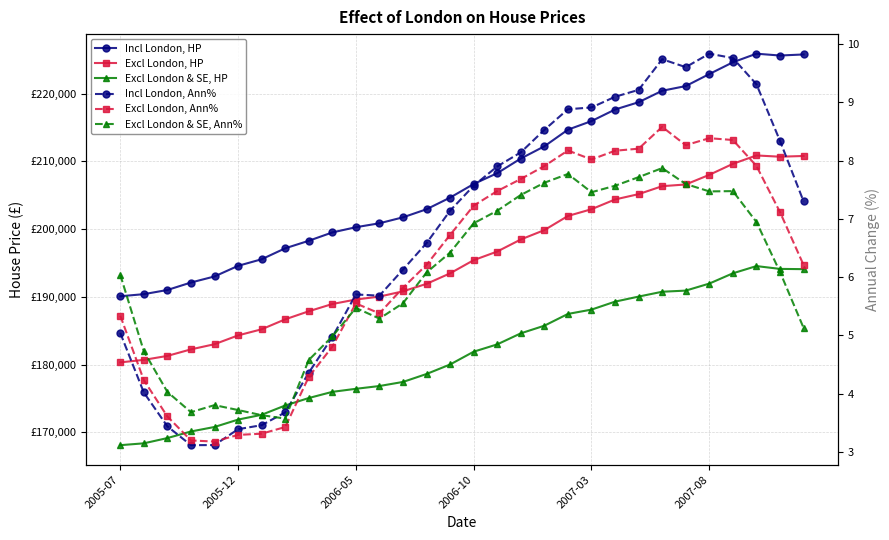

How many data points in Excl London & SE, Ann% are above 6?

17